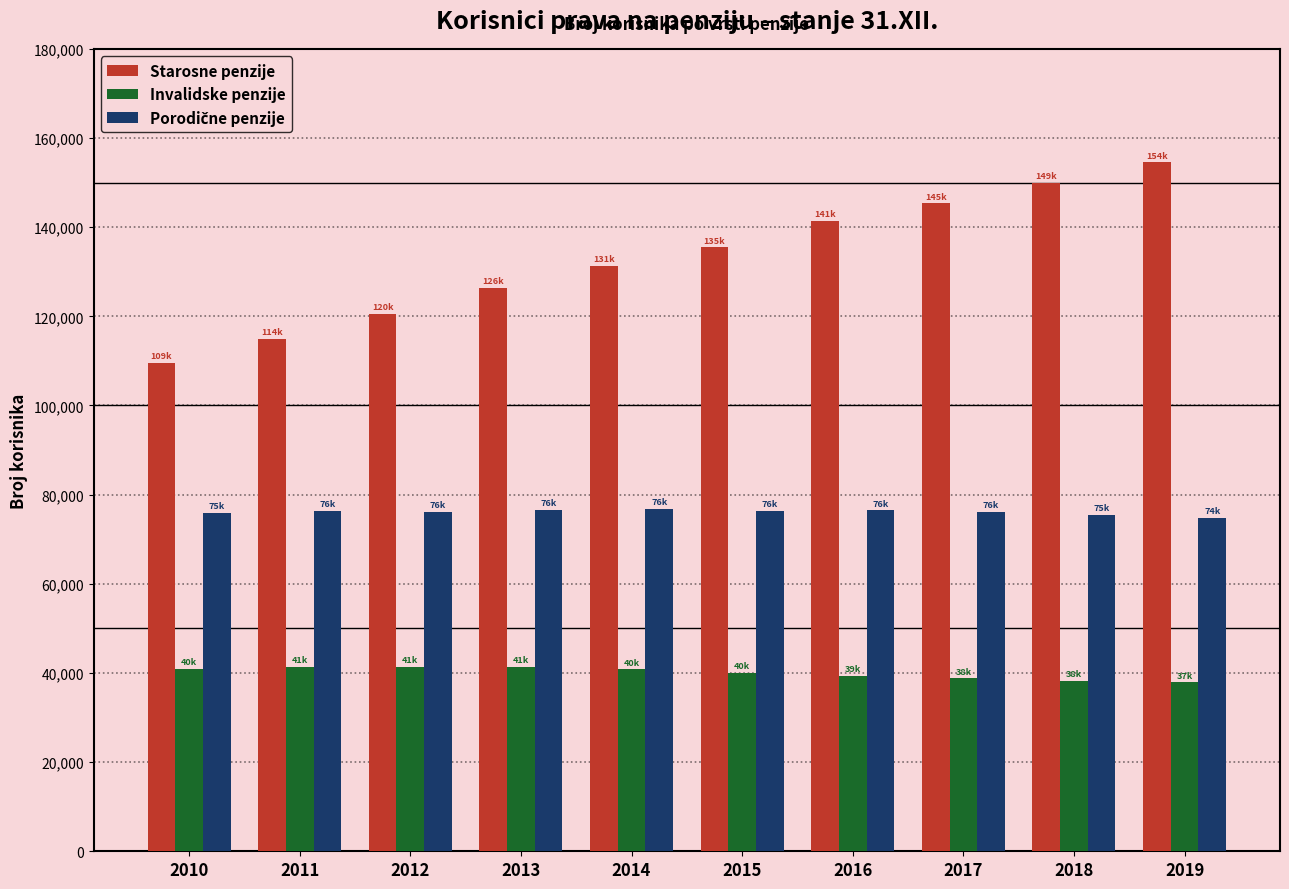

What is the total value across all series at 2015?

251909